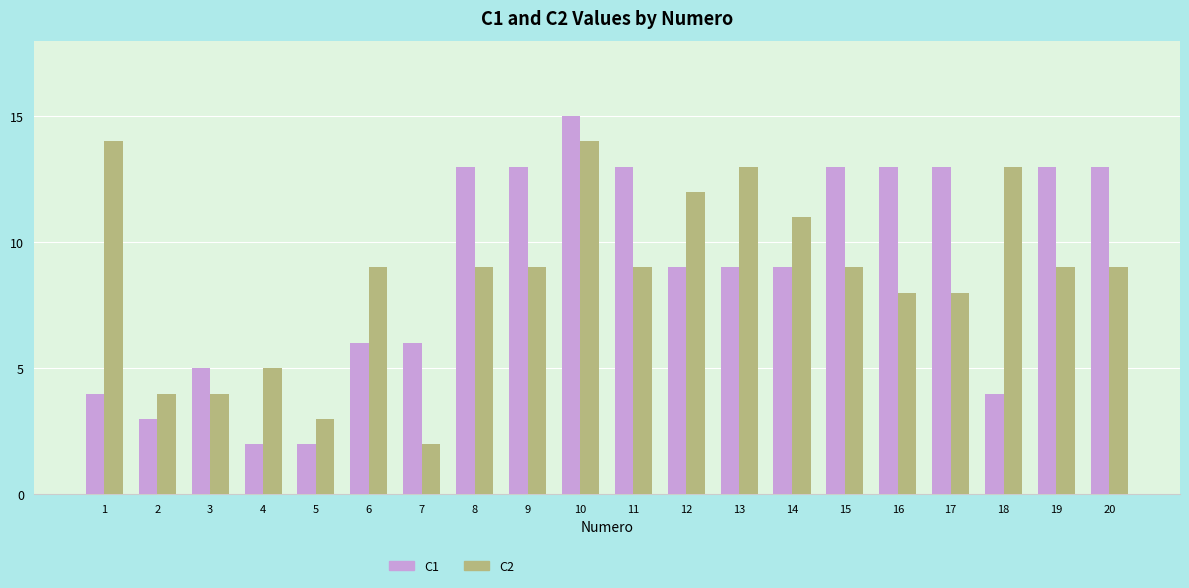

Rank the series at 19 from lowest to highest value.

C2, C1